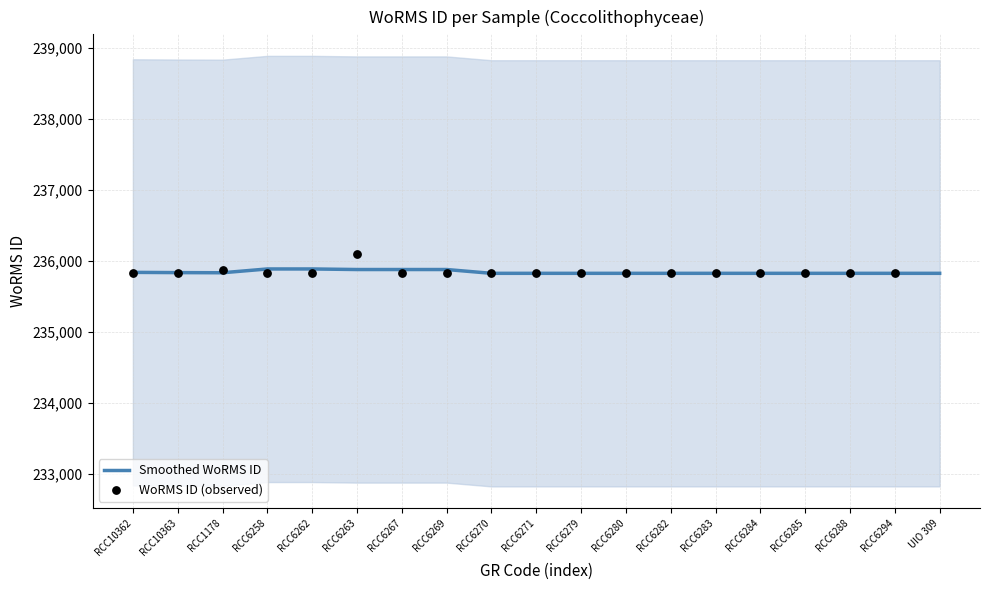

Which series has the largest Y range (max minus min)?

WoRMS ID (observed)